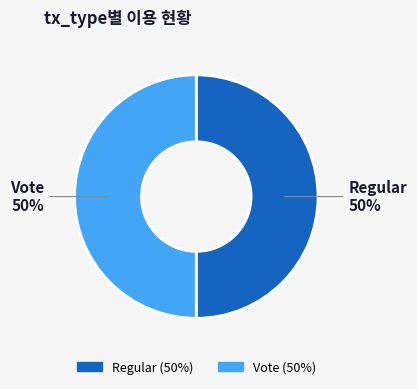

The Regular slice represents 50% of the pie. True or false?

True